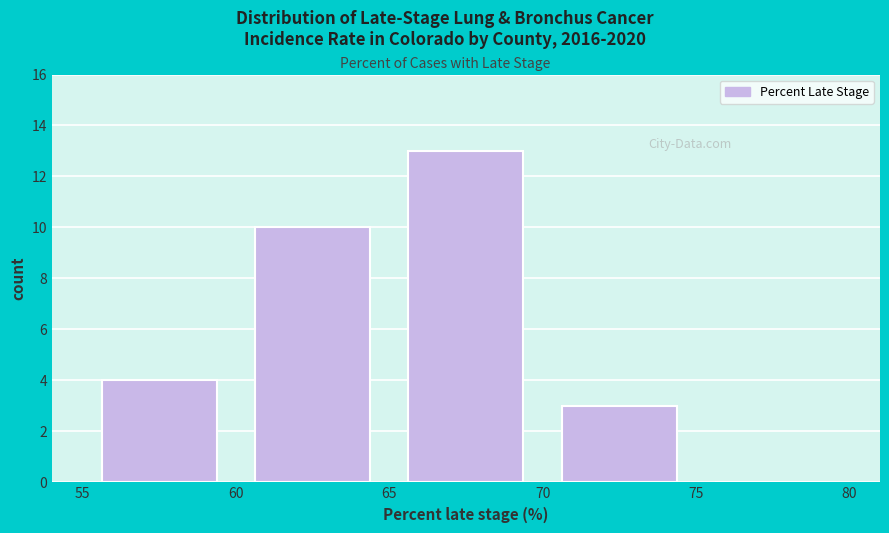

What is the height of the bar covering 65 to 70 on the x-axis? The values are not printed on the chart, so give them approximately, as read against the axis.

13